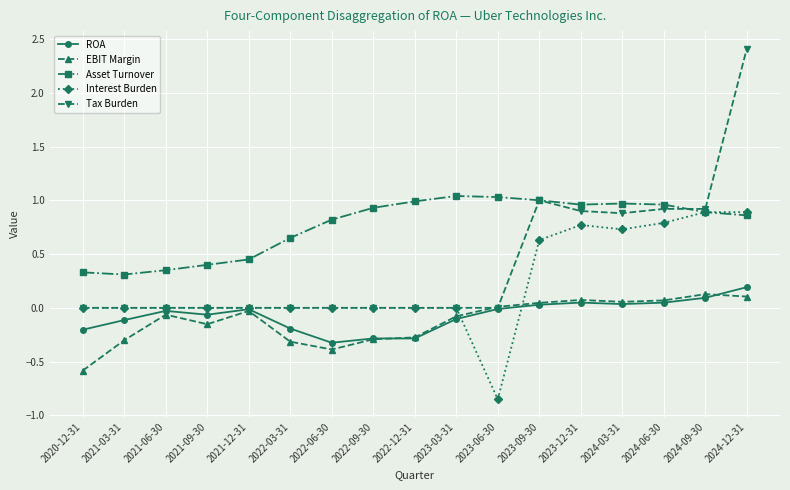

Which series has the largest range (max minus min)?

Tax Burden